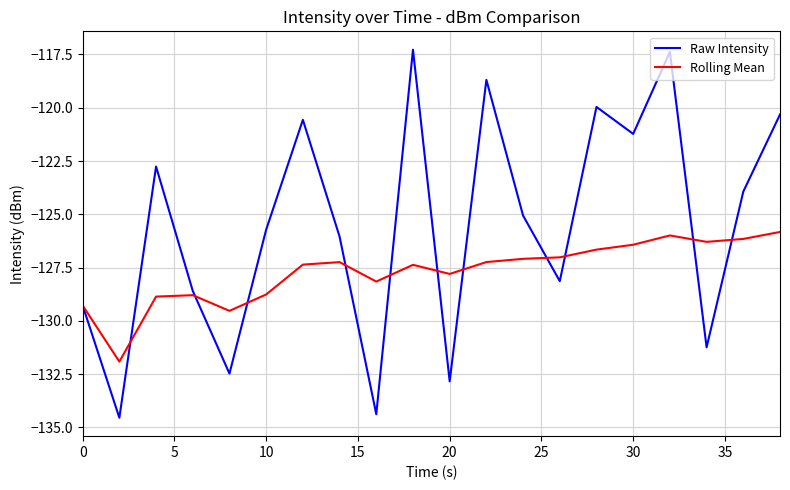

Which series has the largest range (max minus min)?

Raw Intensity